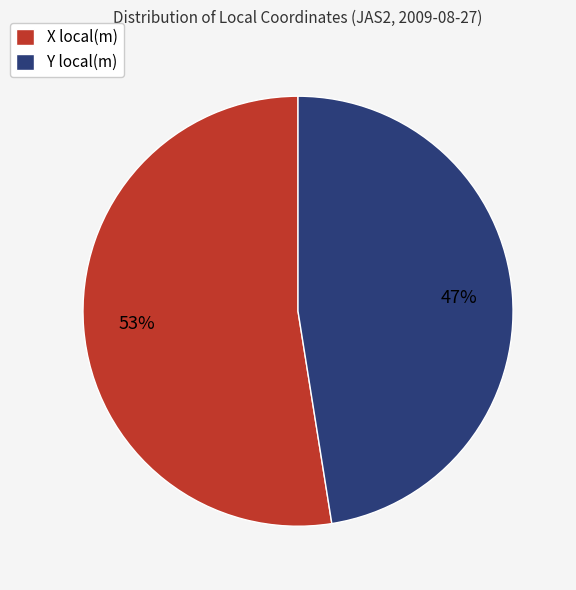

To the nearest percent, what is the average slice percentage?

50%